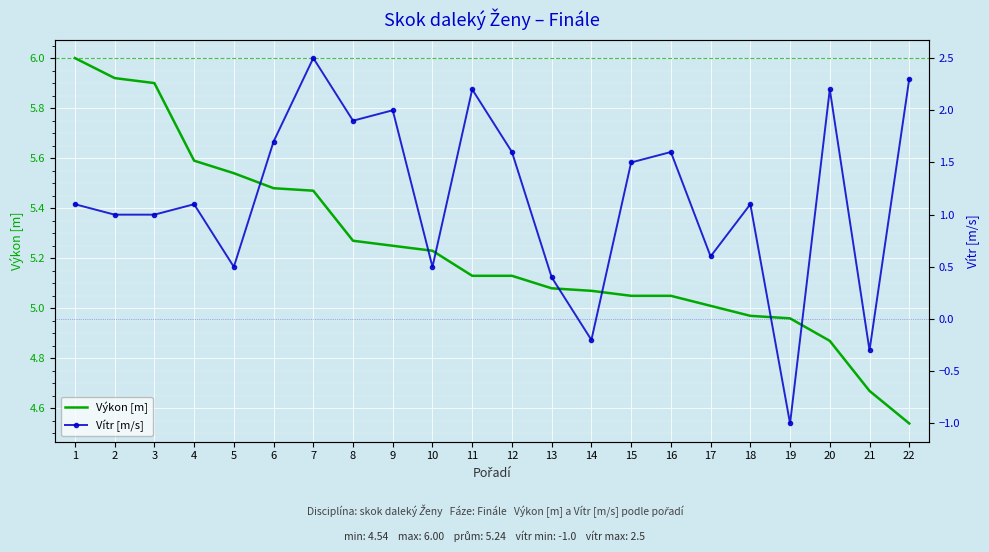

Is it true that Vítr [m/s] equals 0.6 at 2?

False